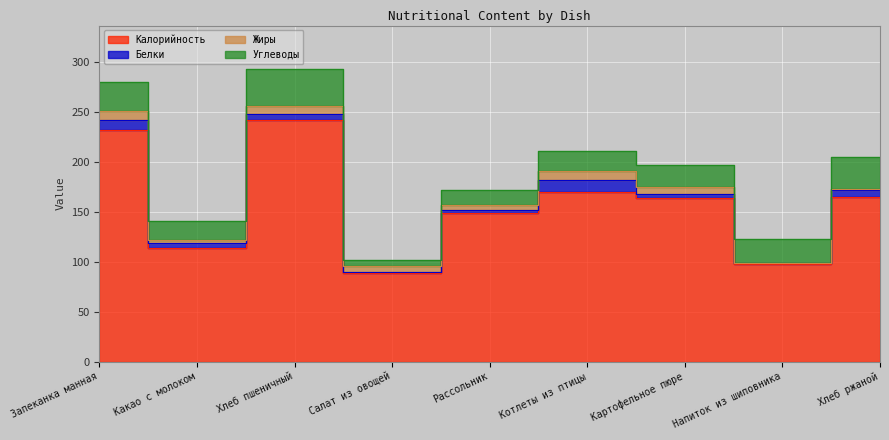

Which series changed the most between Какао с молоком and Котлеты из птицы?

Калорийность